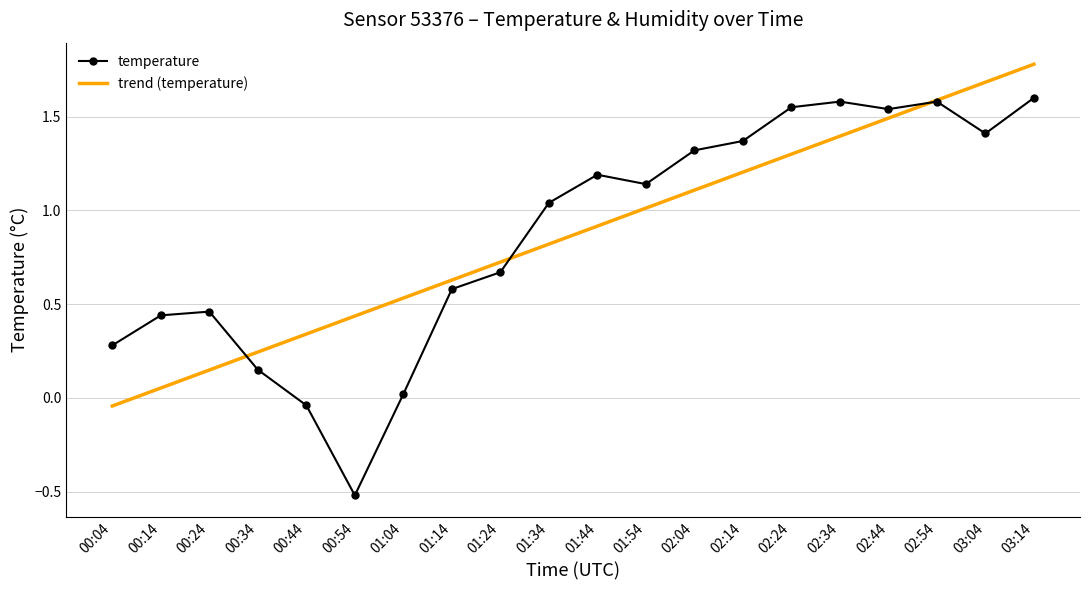

Which label corresponds to the largest value in the chart?

03:14